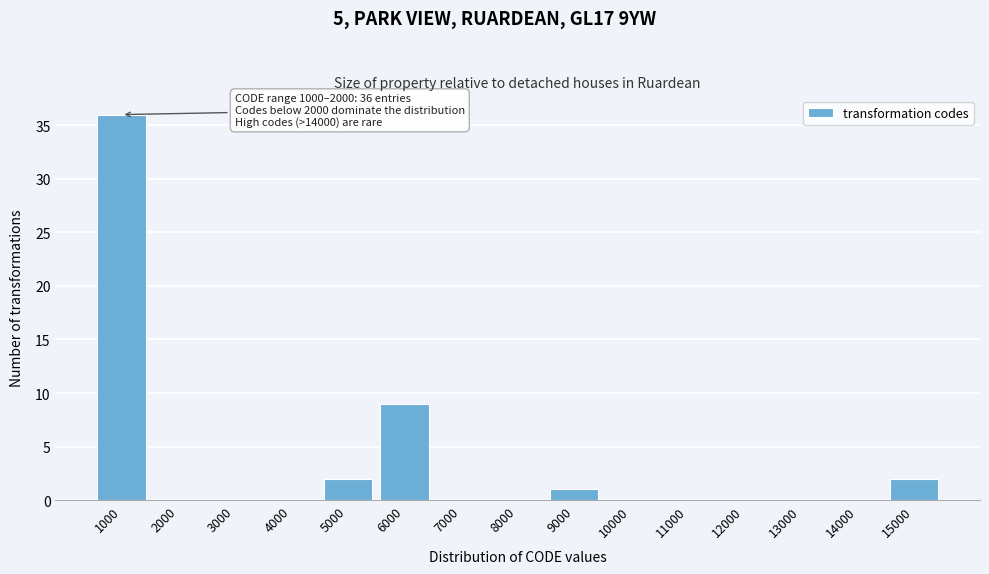

Reading left to right, what are all the values shown in this chart?

1000=36	2000=0	3000=0	4000=0	5000=2	6000=9	7000=0	8000=0	9000=1	10000=0	11000=0	12000=0	13000=0	14000=0	15000=2